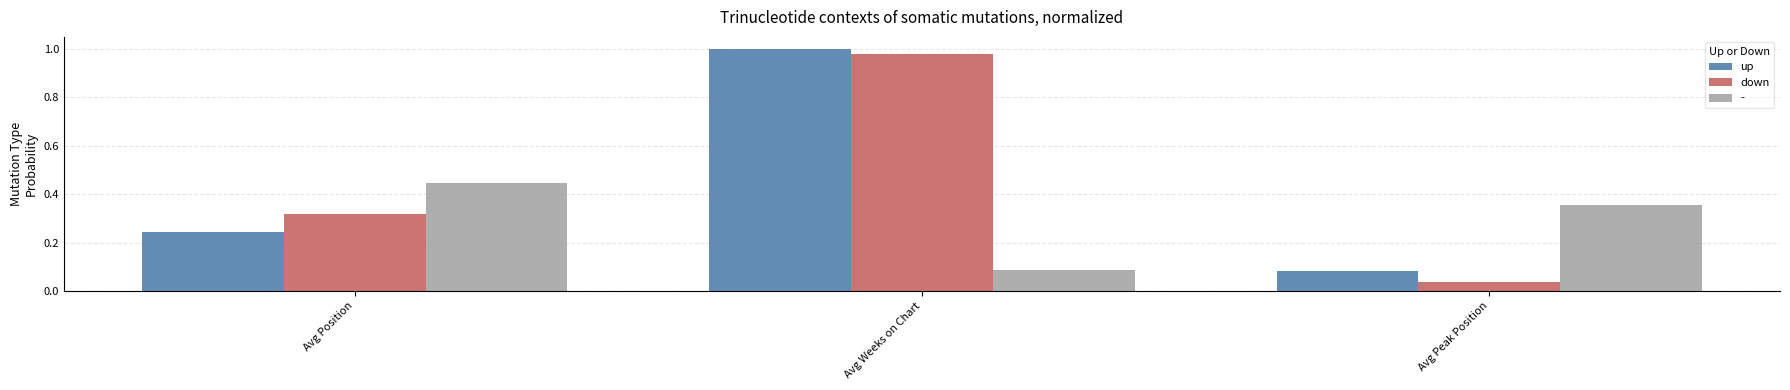

How many bars are there in each group?

3